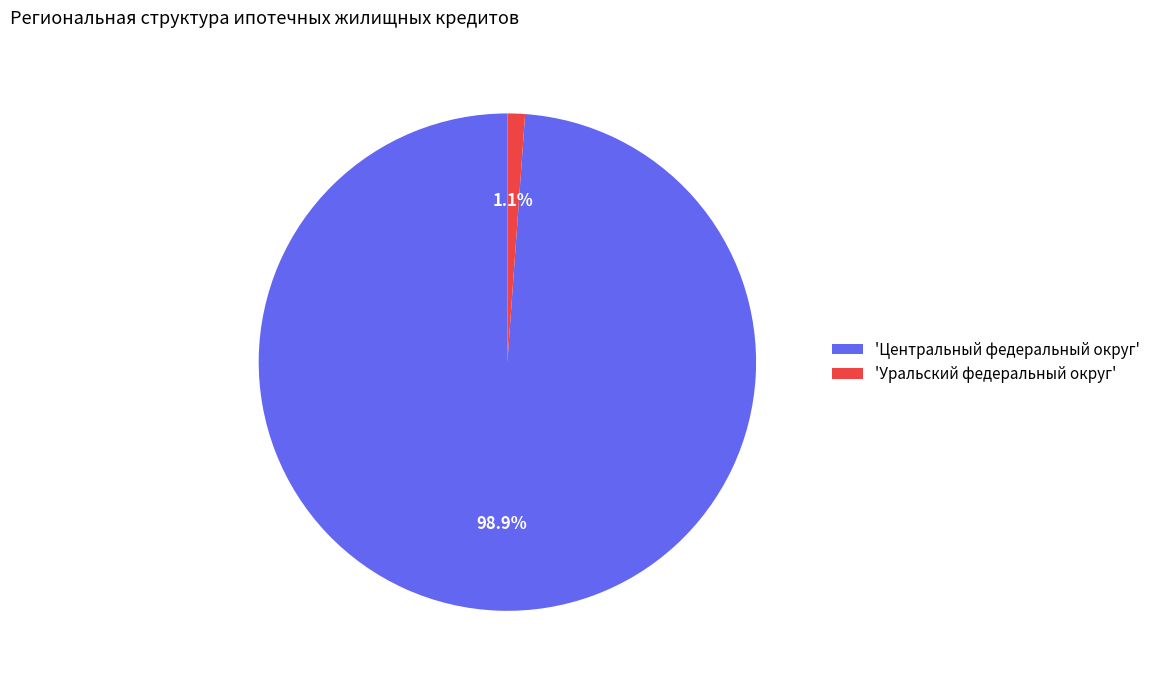

How many slices are in this pie chart?

2